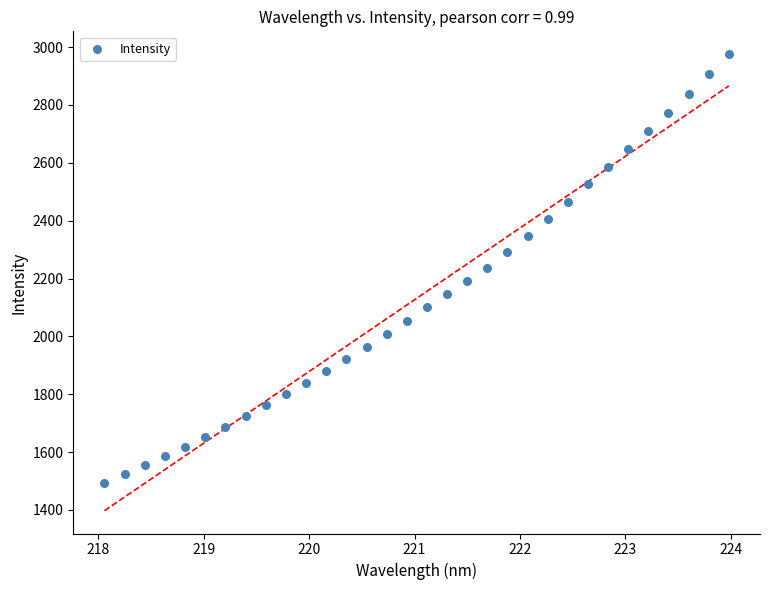

What is the range of X values (max minus min)?

5.9